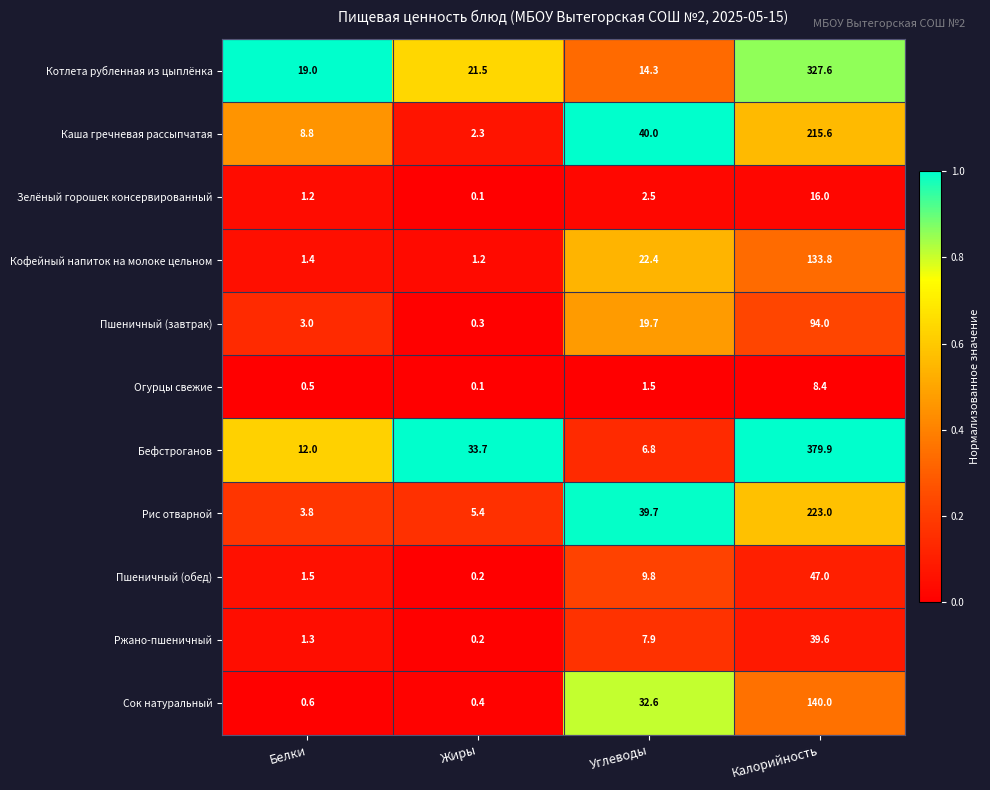

The Бефстроганов series shows 6.8 at Углеводы. True or false?

True